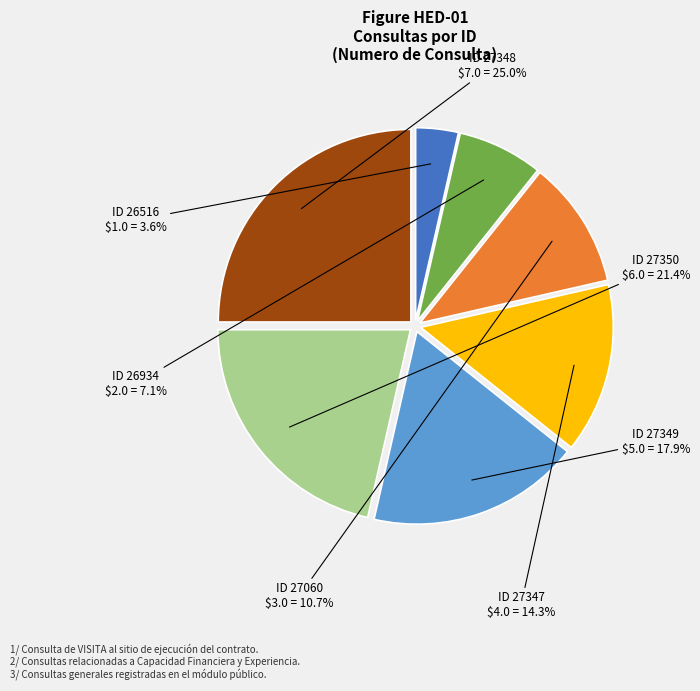

What percentage do ID 27349 and ID 27350 together represent?

39.3%